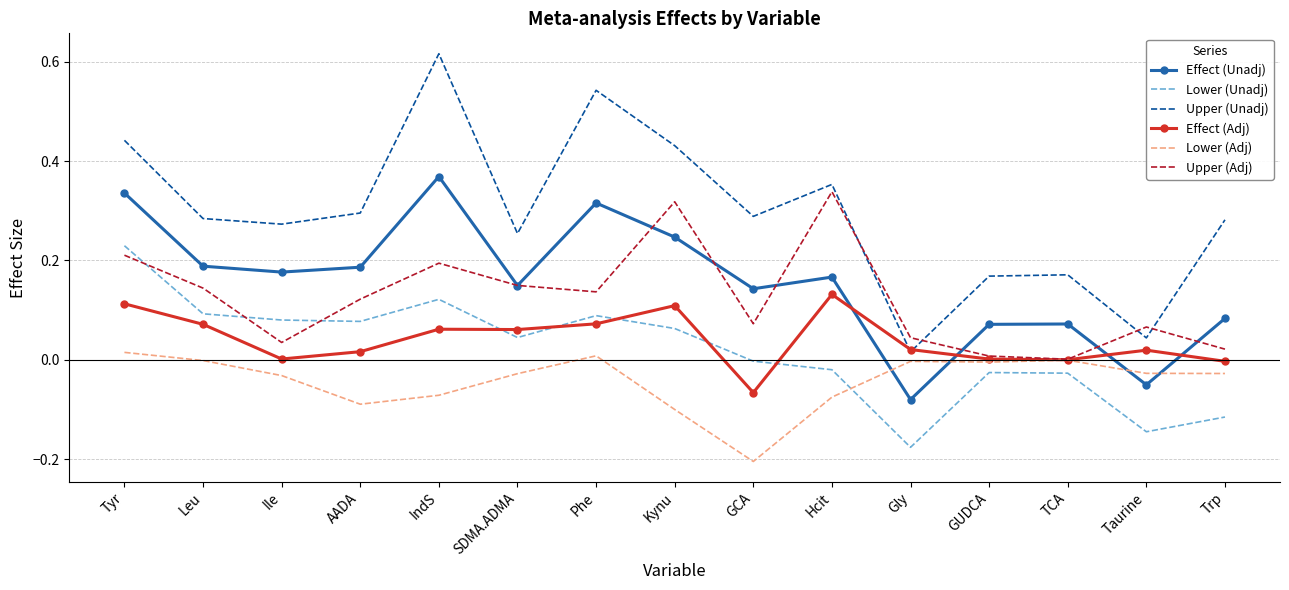

Which series has the widest spread of values?

Upper (Unadj)